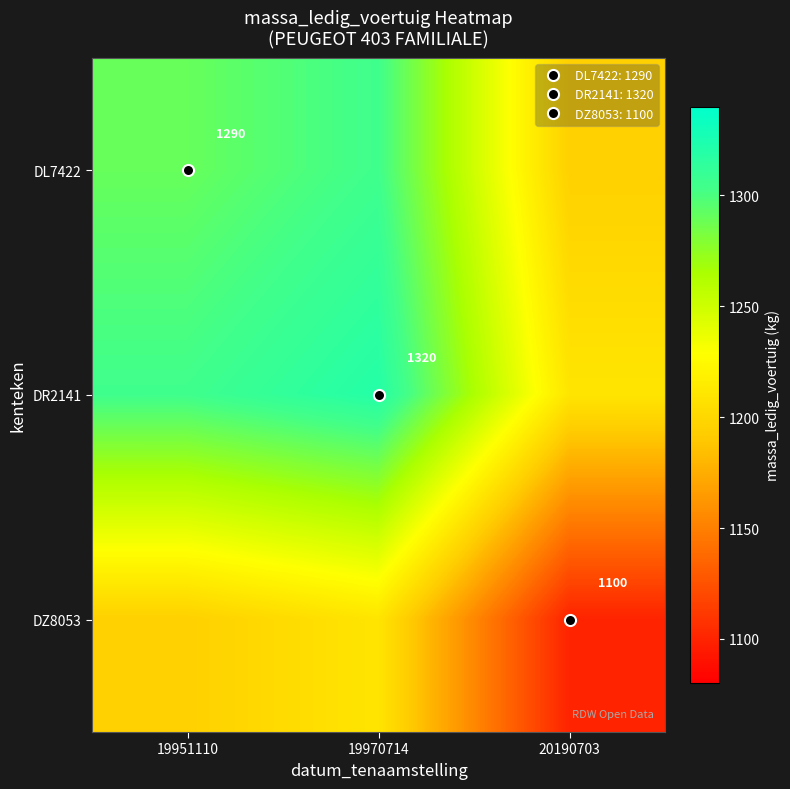

What is the total value across all series at 20190703?

3505